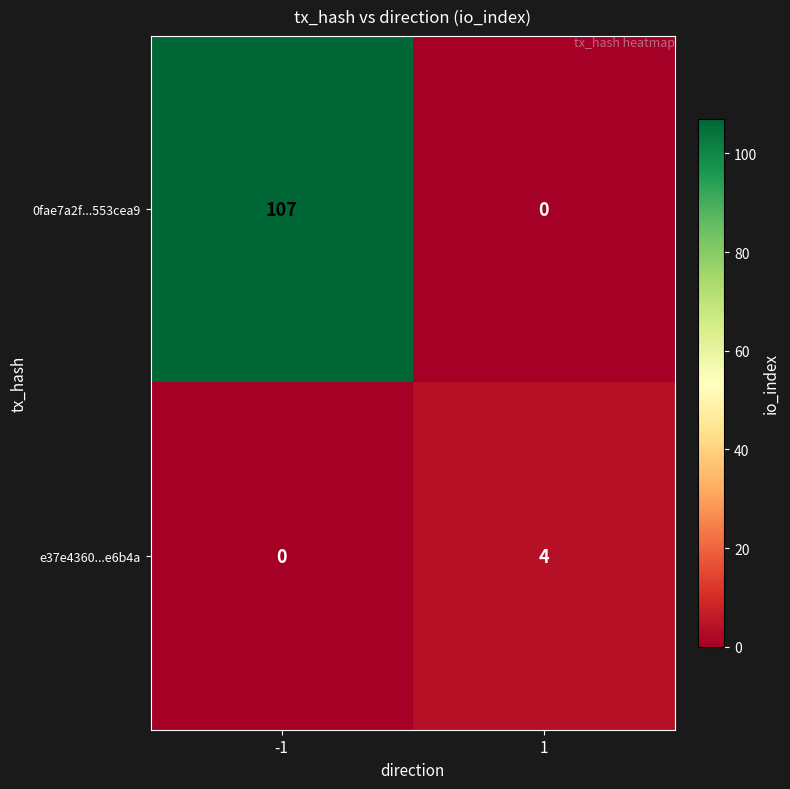

Between -1 and 1, which series saw the biggest shift?

0fae7a2f...553cea9